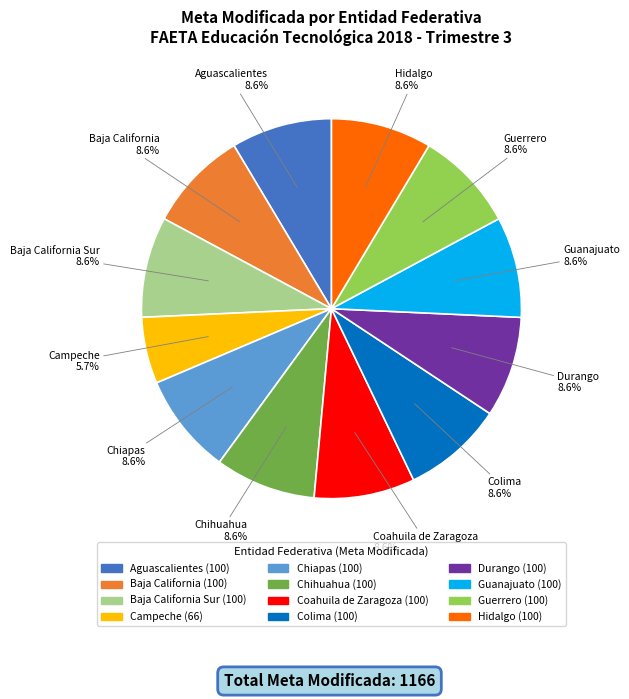

Is there a majority slice in this chart?

No